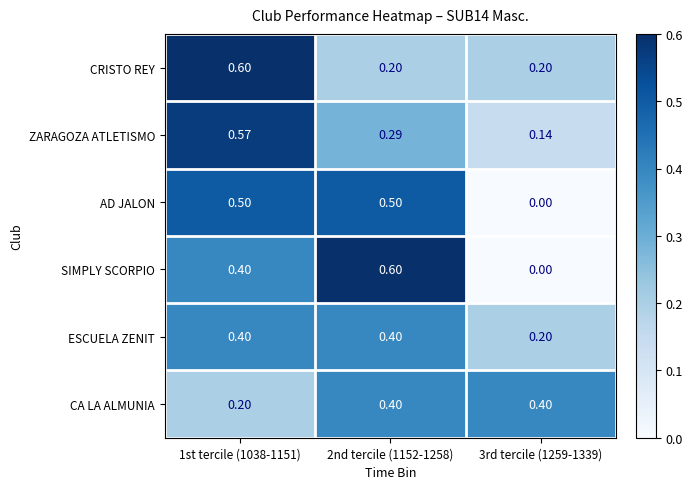

Is the value of ESCUELA ZENIT at 1st tercile (1038-1151) greater than the value of CRISTO REY at 1st tercile (1038-1151)?

No